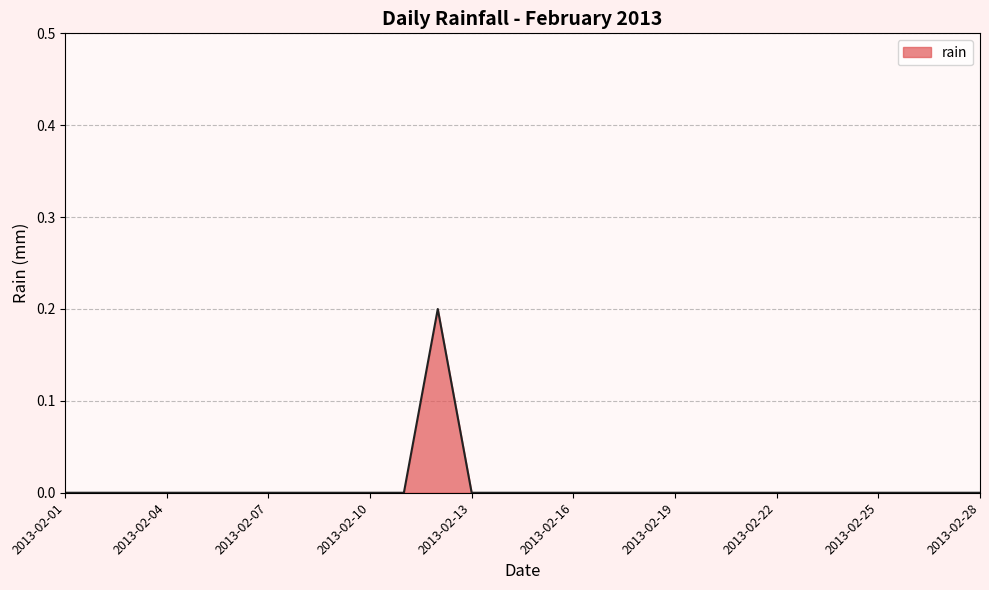

True or false: there are more than 0 points higher than both neighbors.

True